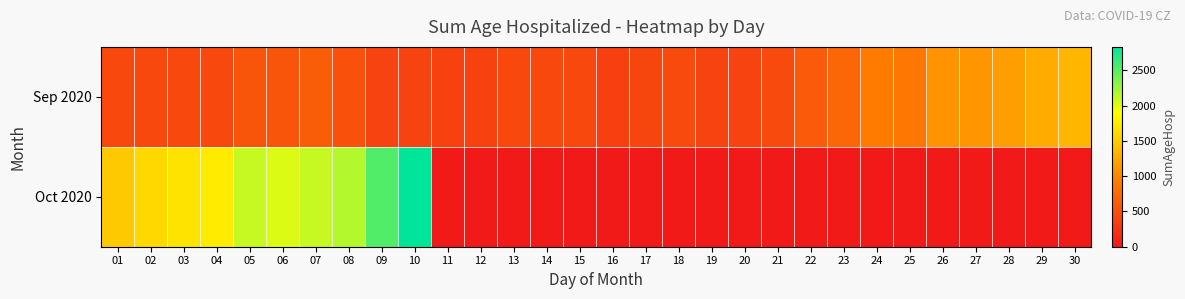

Rank the series by their maximum value, from highest to lowest.

Oct 2020, Sep 2020